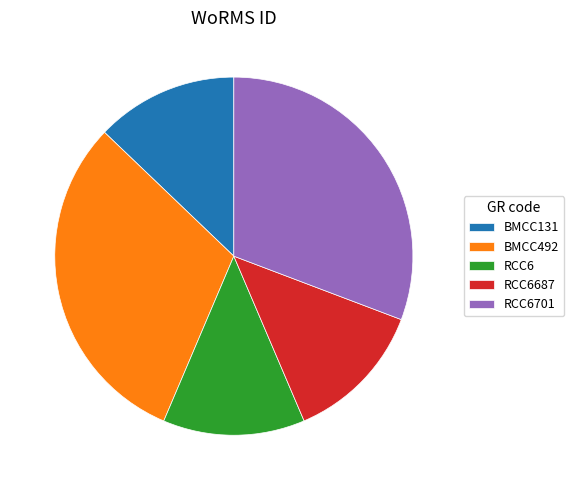

Is RCC6 the majority of the pie?

No